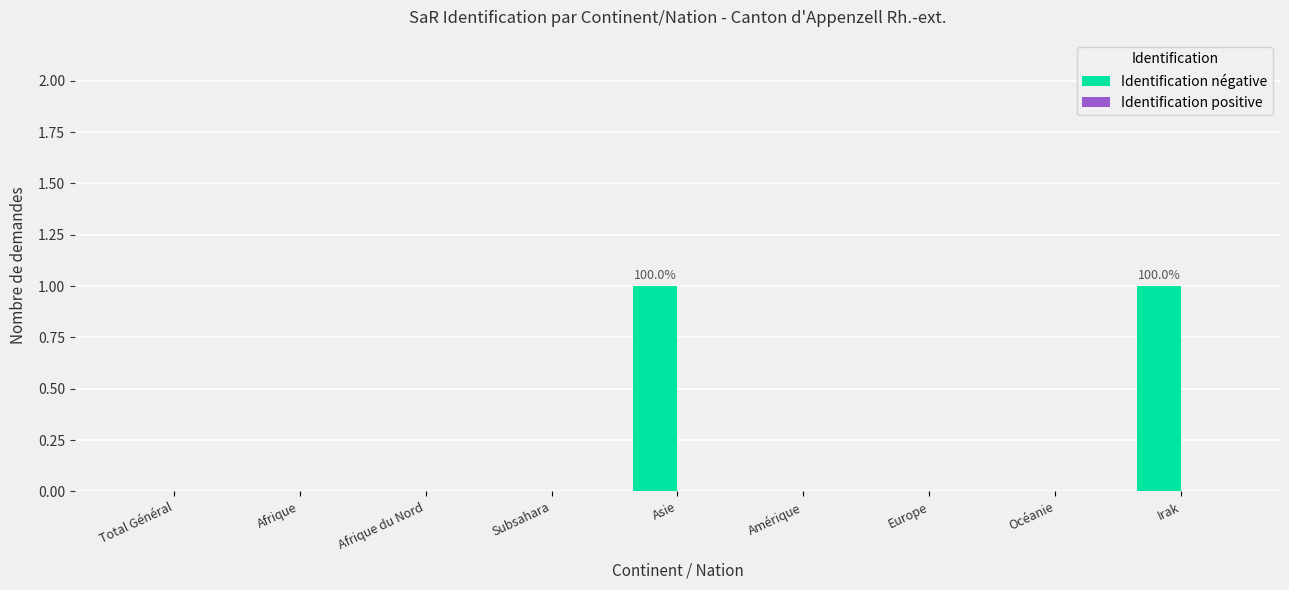

The chart shows a value of 0 at Afrique. True or false?

True